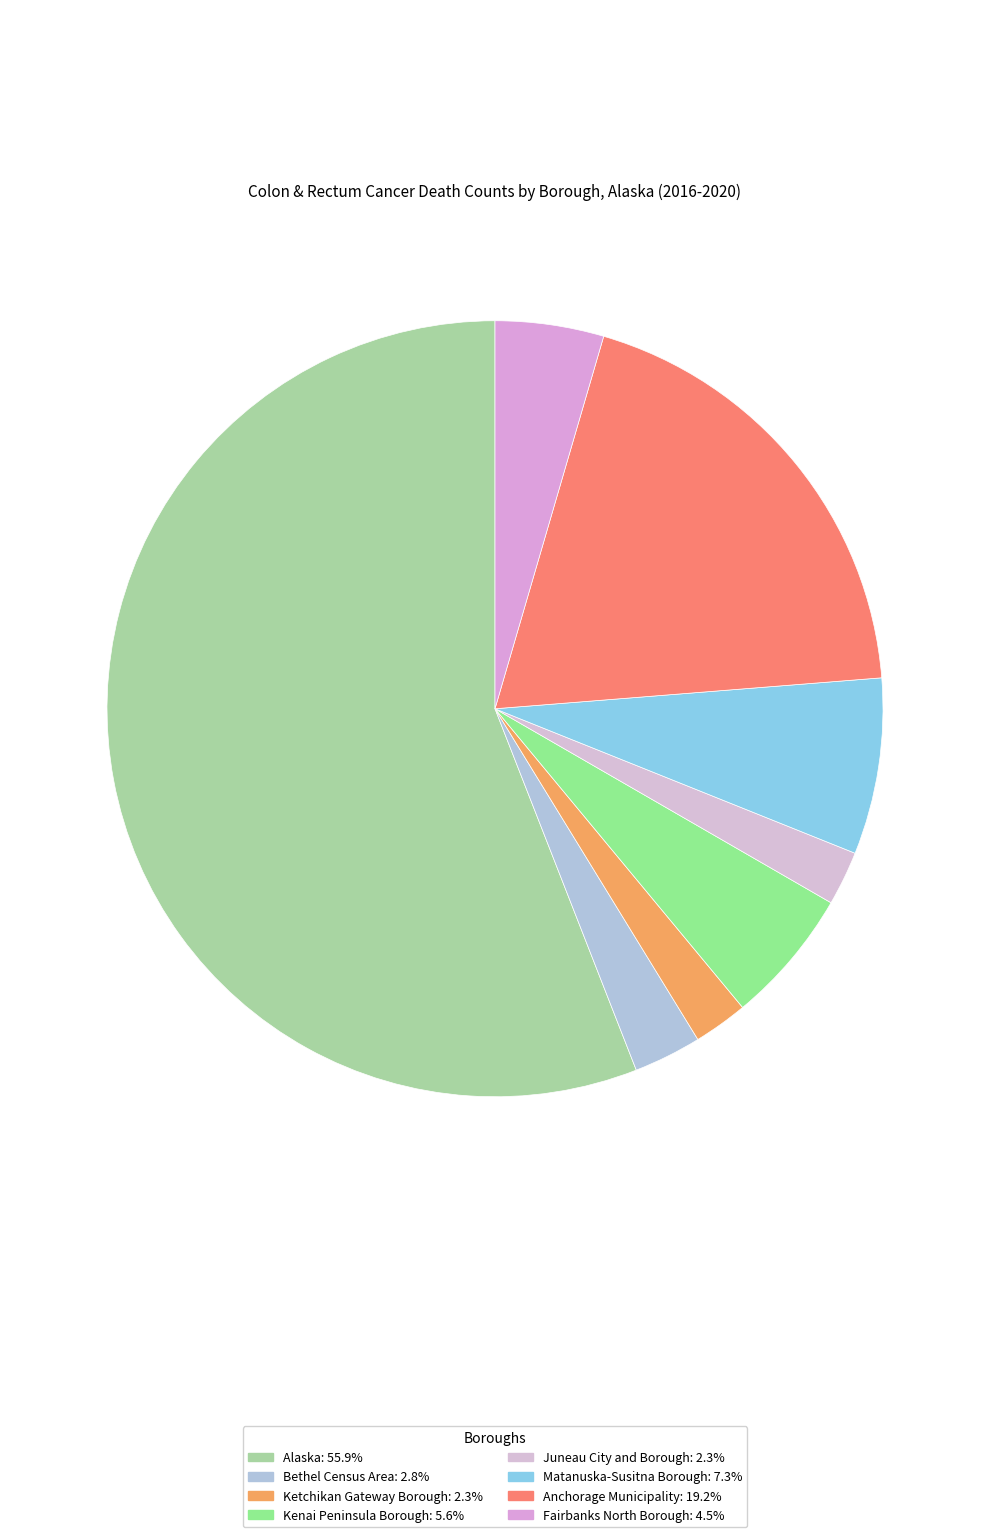

The Alaska slice represents 44% of the pie. True or false?

False